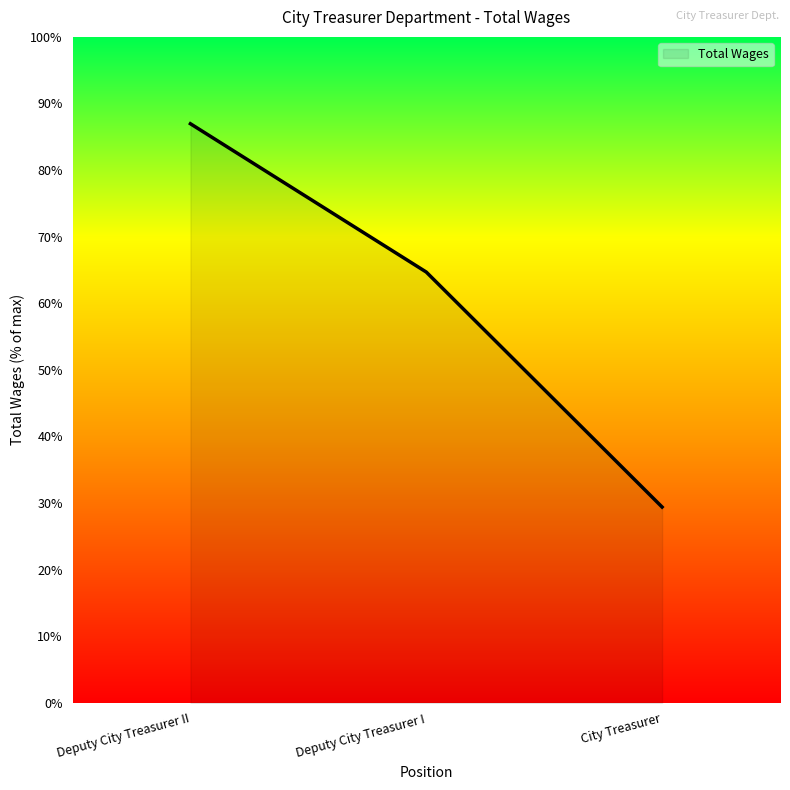

Reading left to right, extract all data points from this chart.

Deputy City Treasurer II=93156	Deputy City Treasurer I=69300	City Treasurer=31500